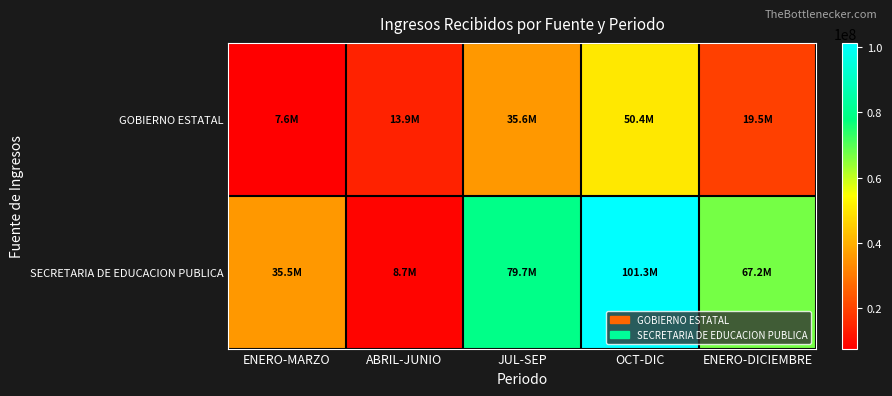

Rank the series at ENERO-DICIEMBRE from lowest to highest value.

GOBIERNO ESTATAL, SECRETARIA DE EDUCACION PUBLICA